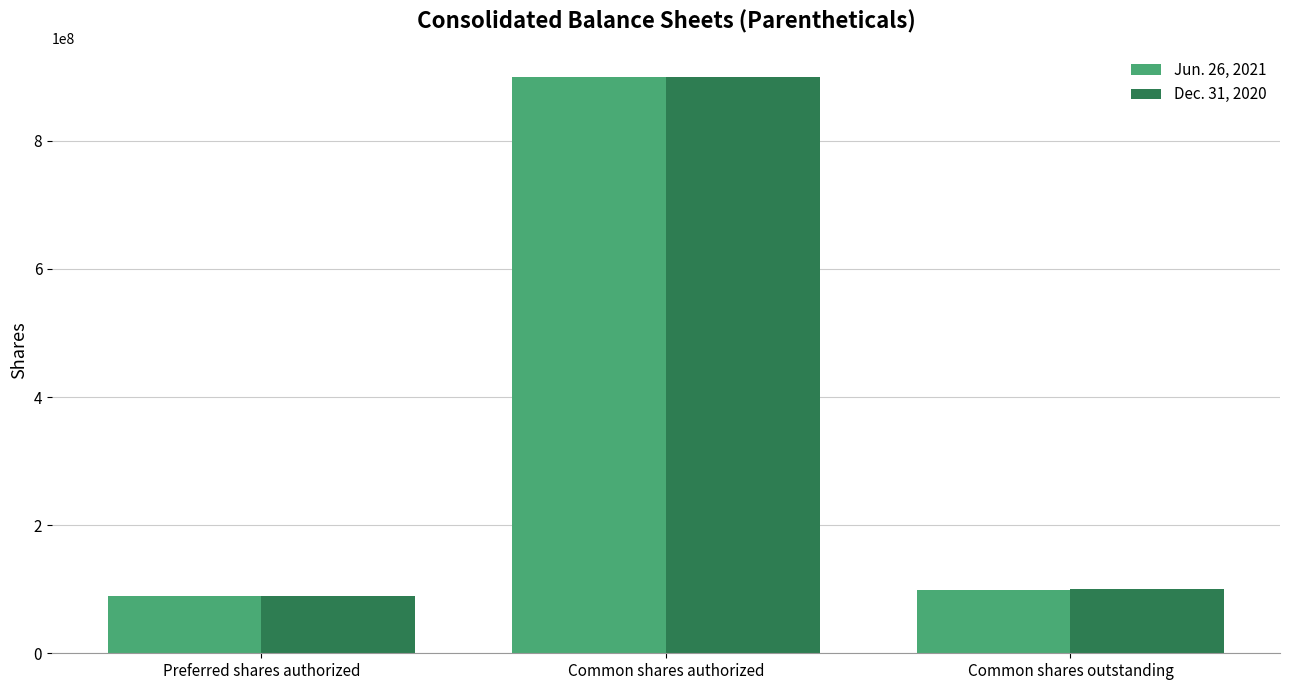

Which label corresponds to the smallest value in the chart?

Preferred shares authorized